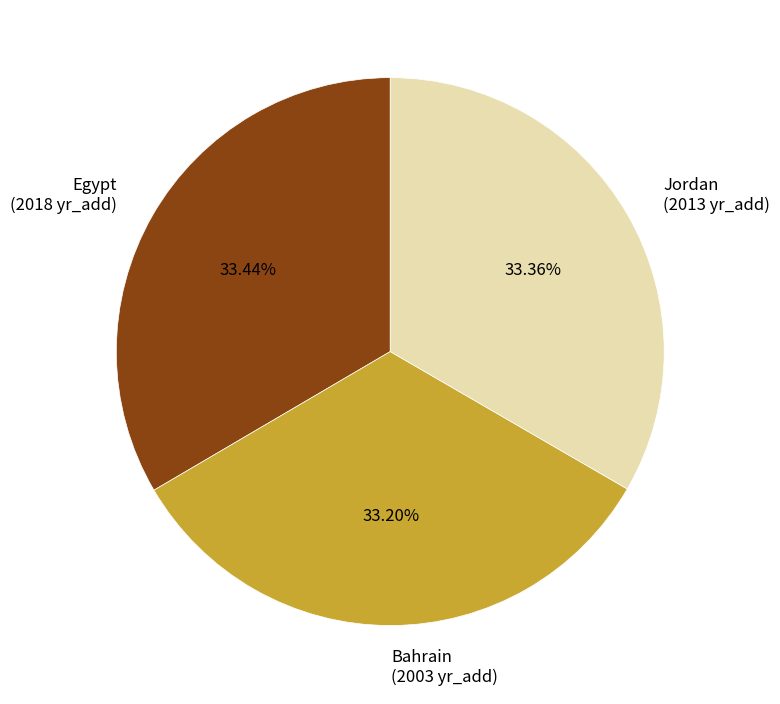

Is the sum of Jordan (2013 yr_add) and Egypt (2018 yr_add) greater than half?

Yes